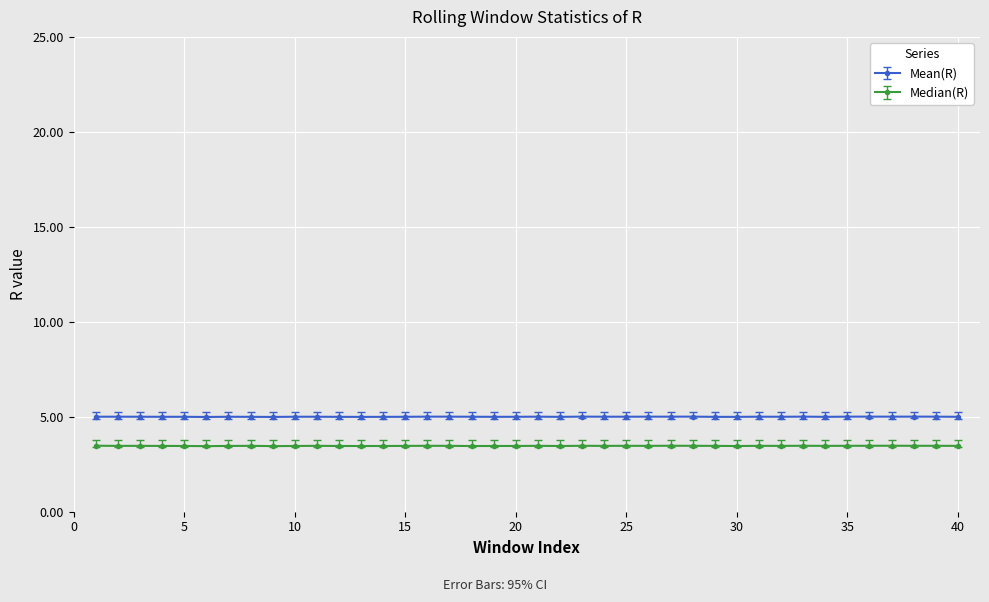

True or false: Median(R) and Mean(R) intersect in this chart.

False